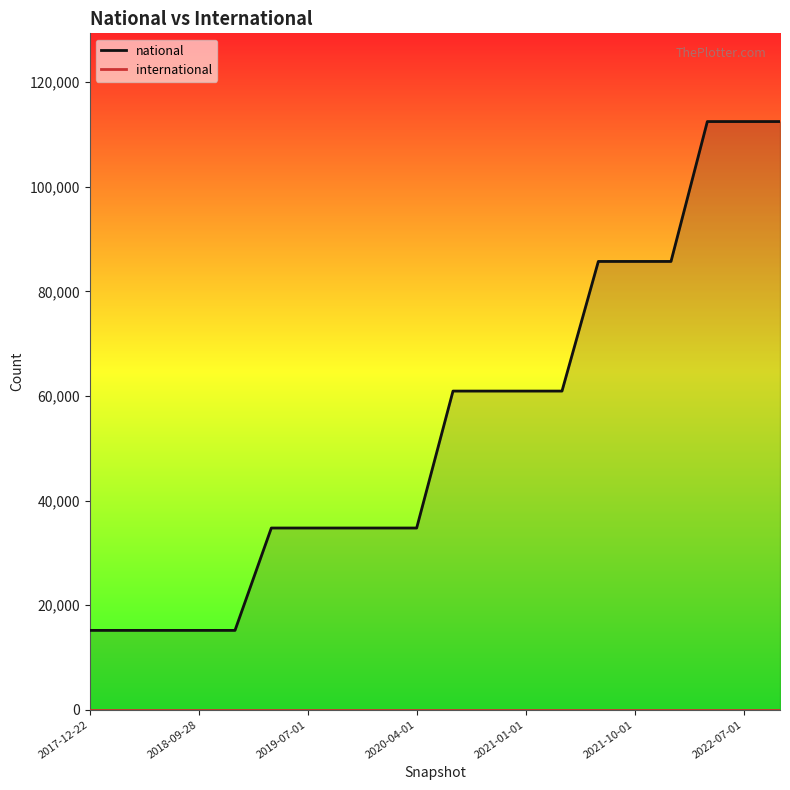

Approximately how many times larger is the value at 2021-01-01 compared to 2018-04-09?

4.0